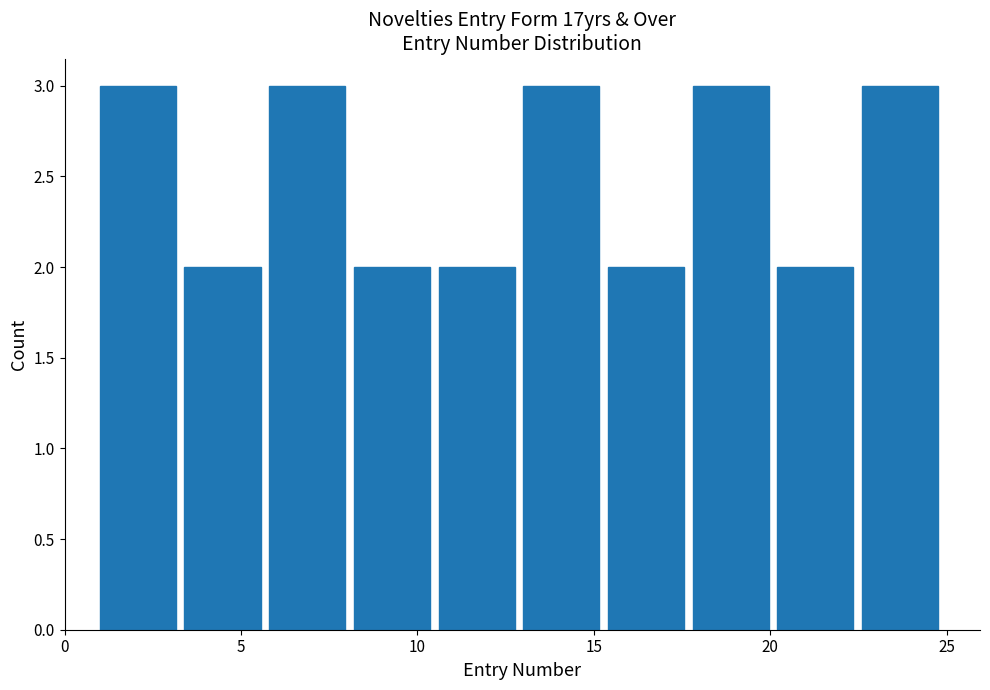

How tall is the bar that spans 1.0 to 3.4 on the x-axis? Neither the bar edges nor the heights are printed on the chart, so give them approximately, as read against the axes.

3